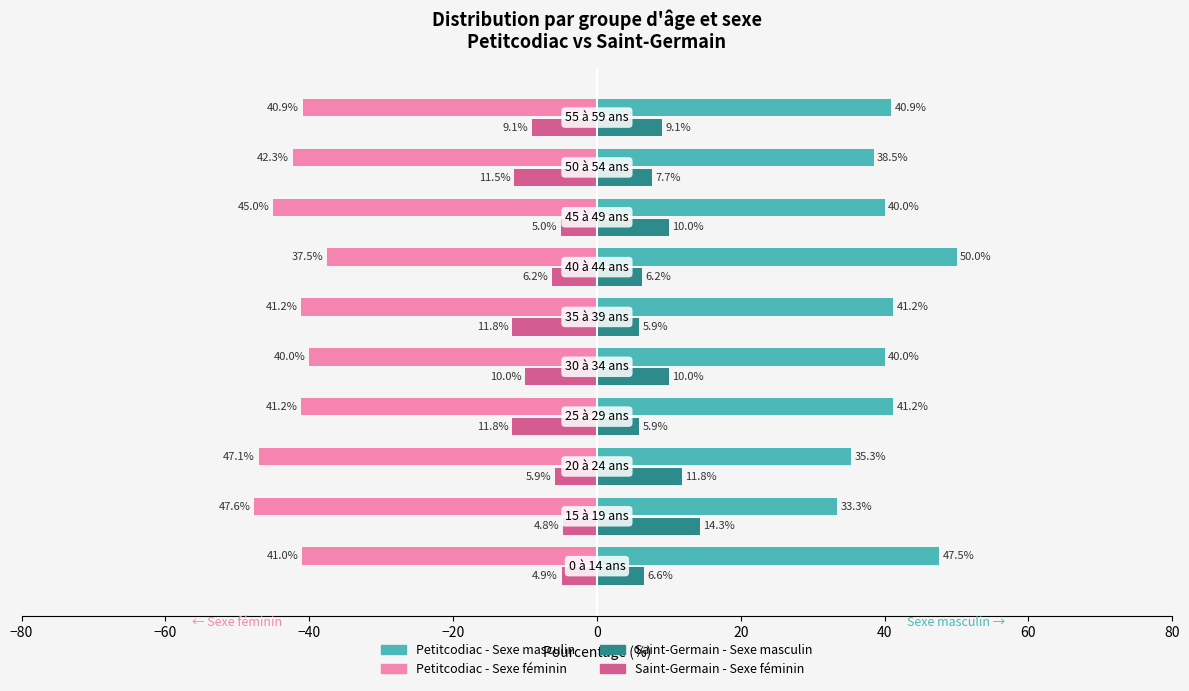

What is the minimum value shown in the chart?

-47.6